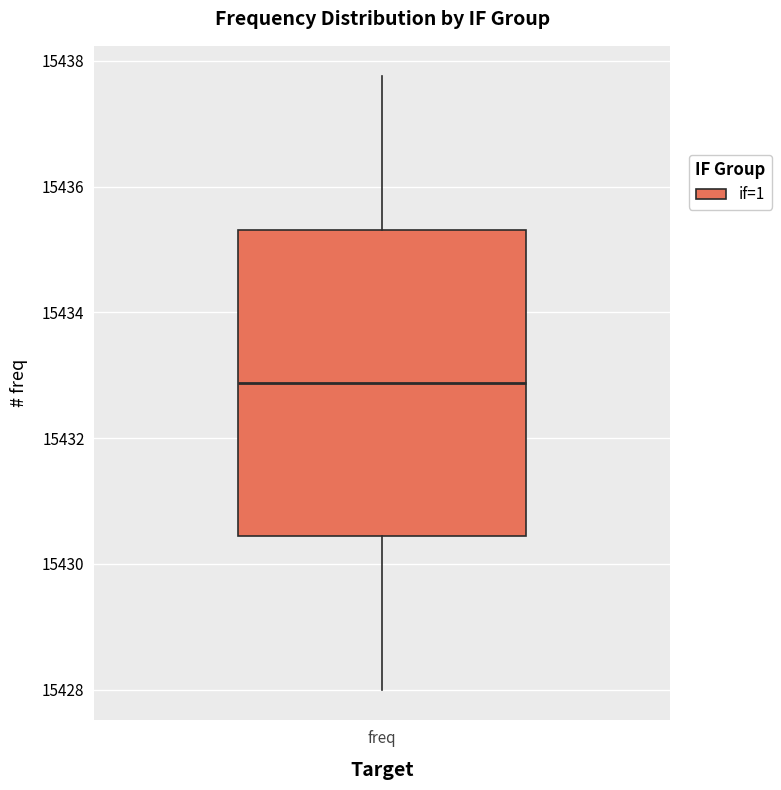

Where does the upper whisker of the box for freq end on the y-axis? The values are not printed on the chart, so give them approximately, as read against the axis.

15437.8